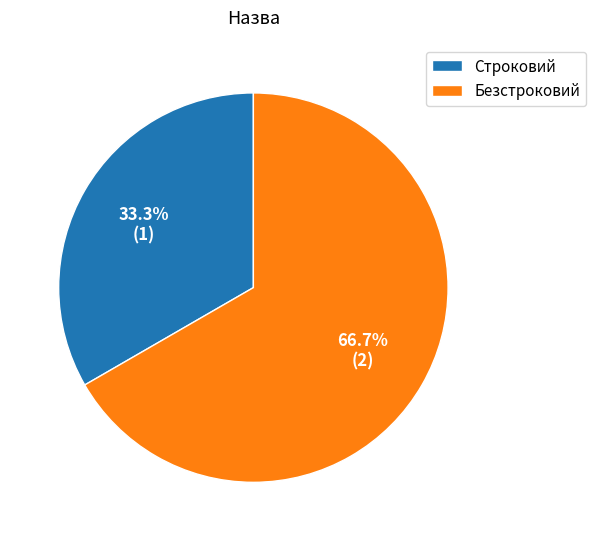

Which category accounts for the majority?

Безстроковий